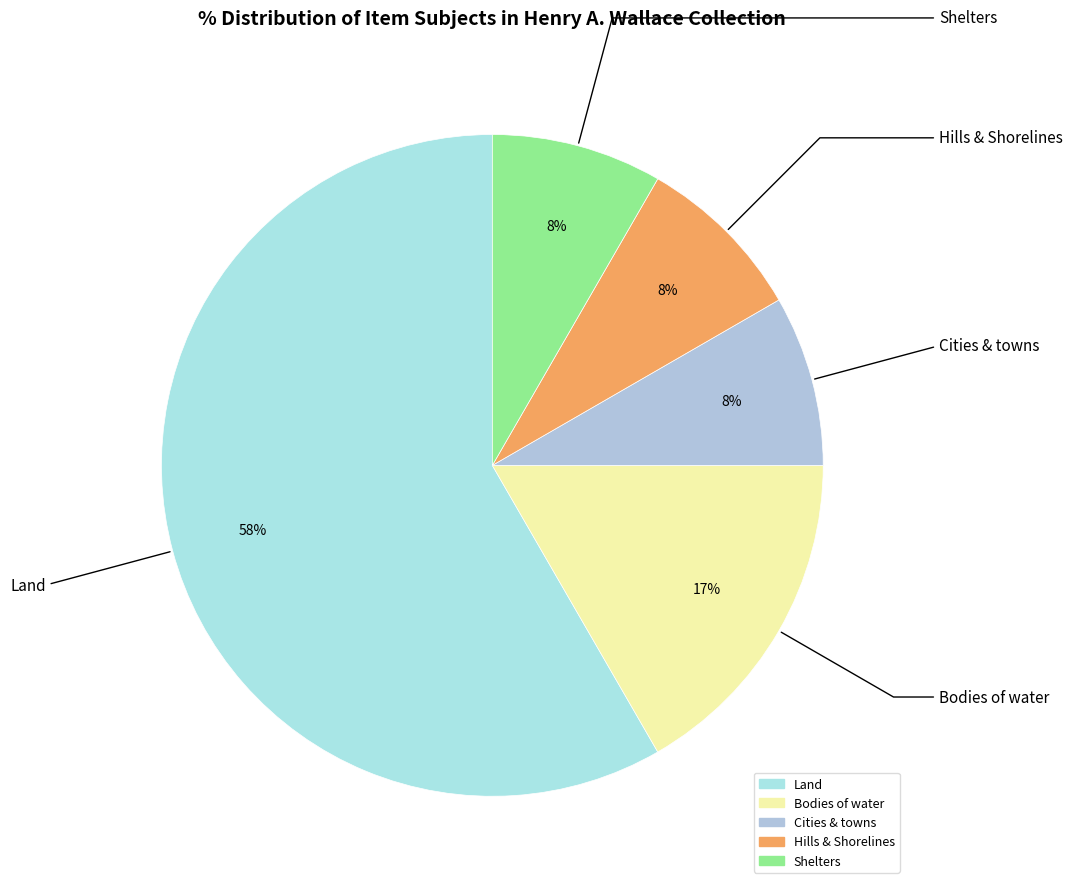

Which slice is the largest?

Land